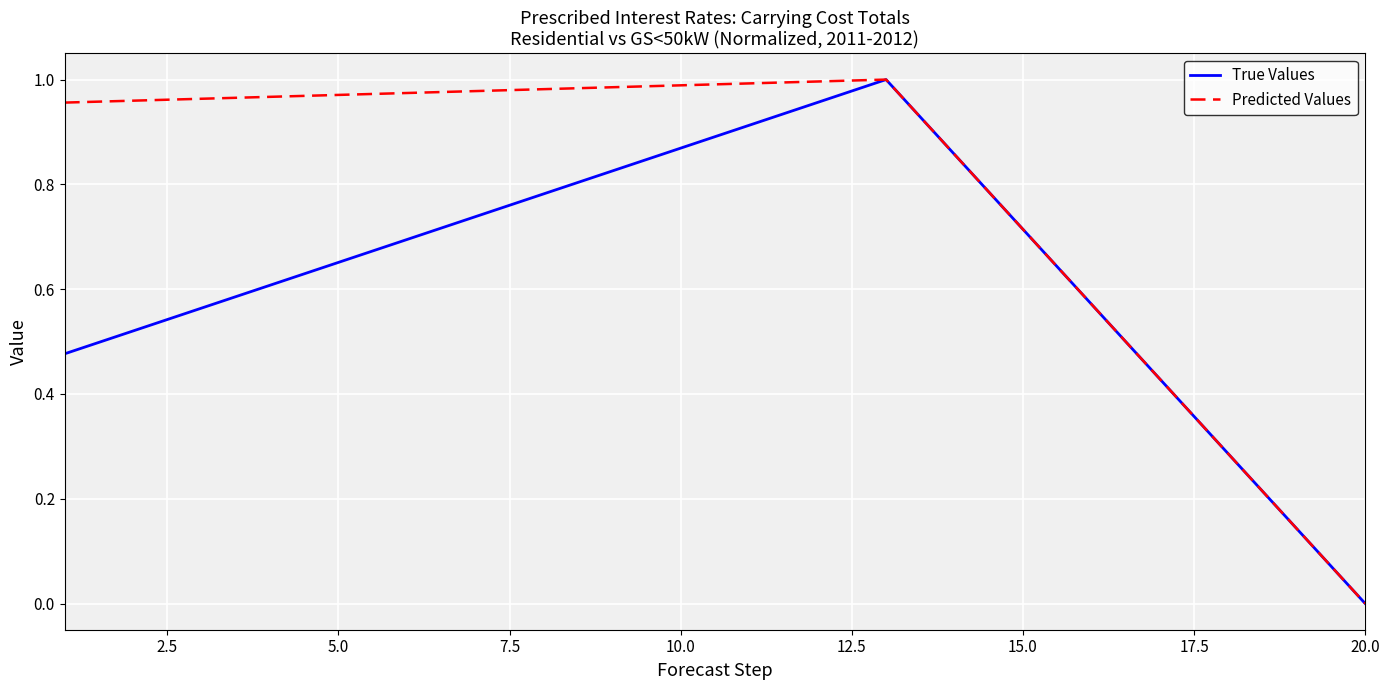

Which series has the largest total across all categories?

Predicted Values